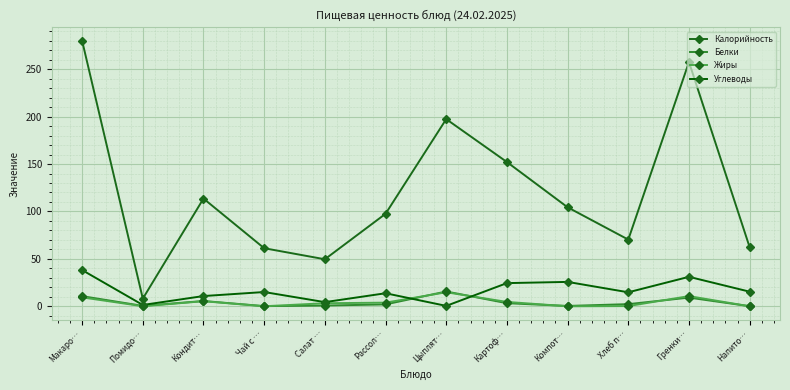

Rank the series at Макаро… from lowest to highest value.

Жиры, Белки, Углеводы, Калорийность